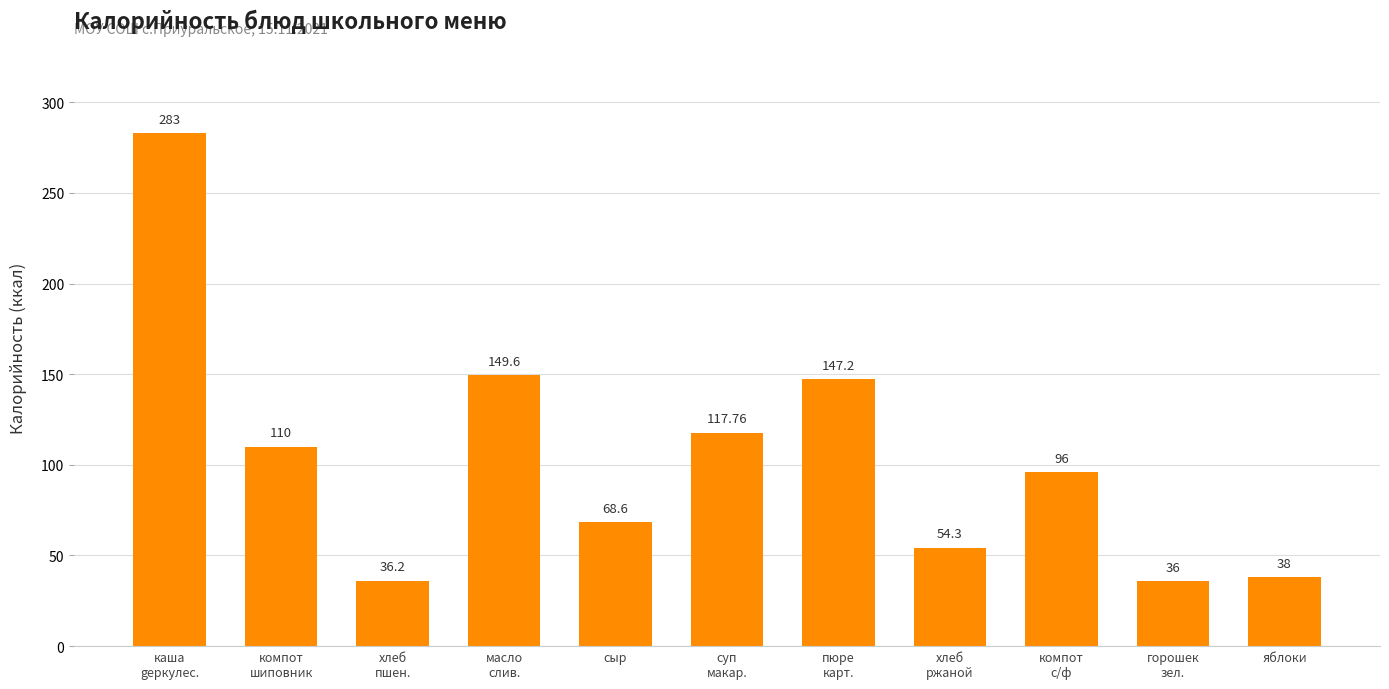

How many series are shown in this chart?

1